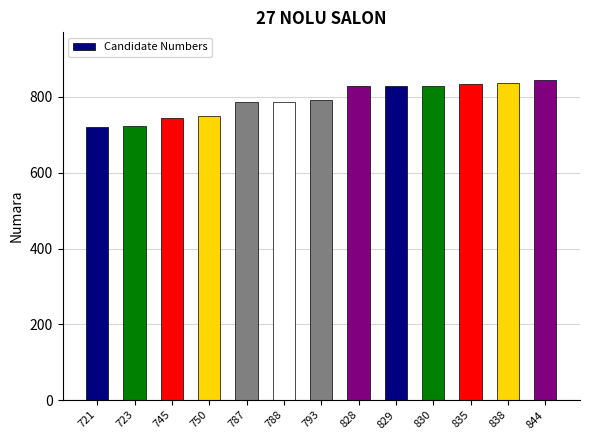

At which label is the value closest to 782?

787